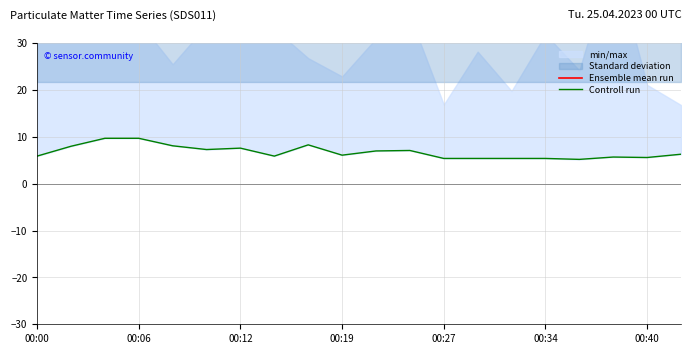

At which label is Ensemble mean run closest to 30?

00:00